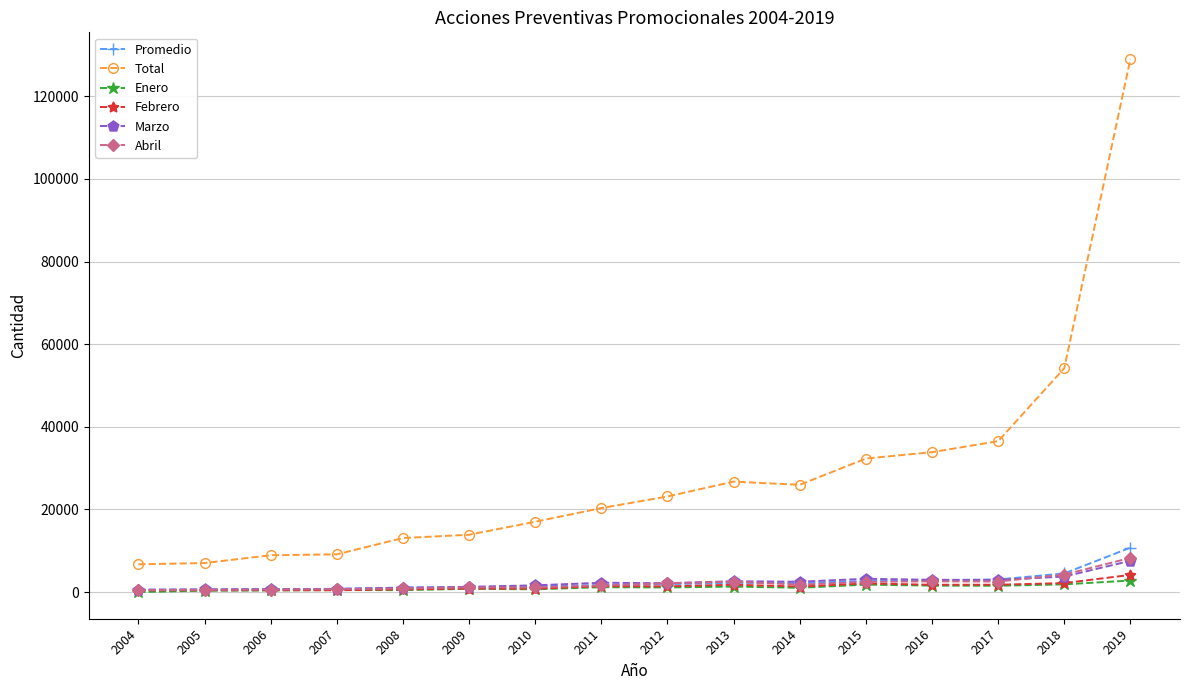

In Marzo, how many points are lower than both neighbors (excluding endpoints)?

3